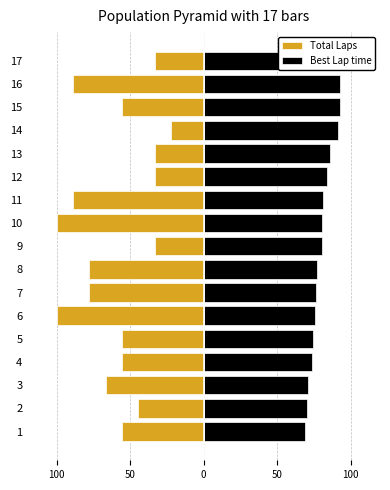

What is the difference between the maximum and minimum values in the Best Lap time series?

31.1